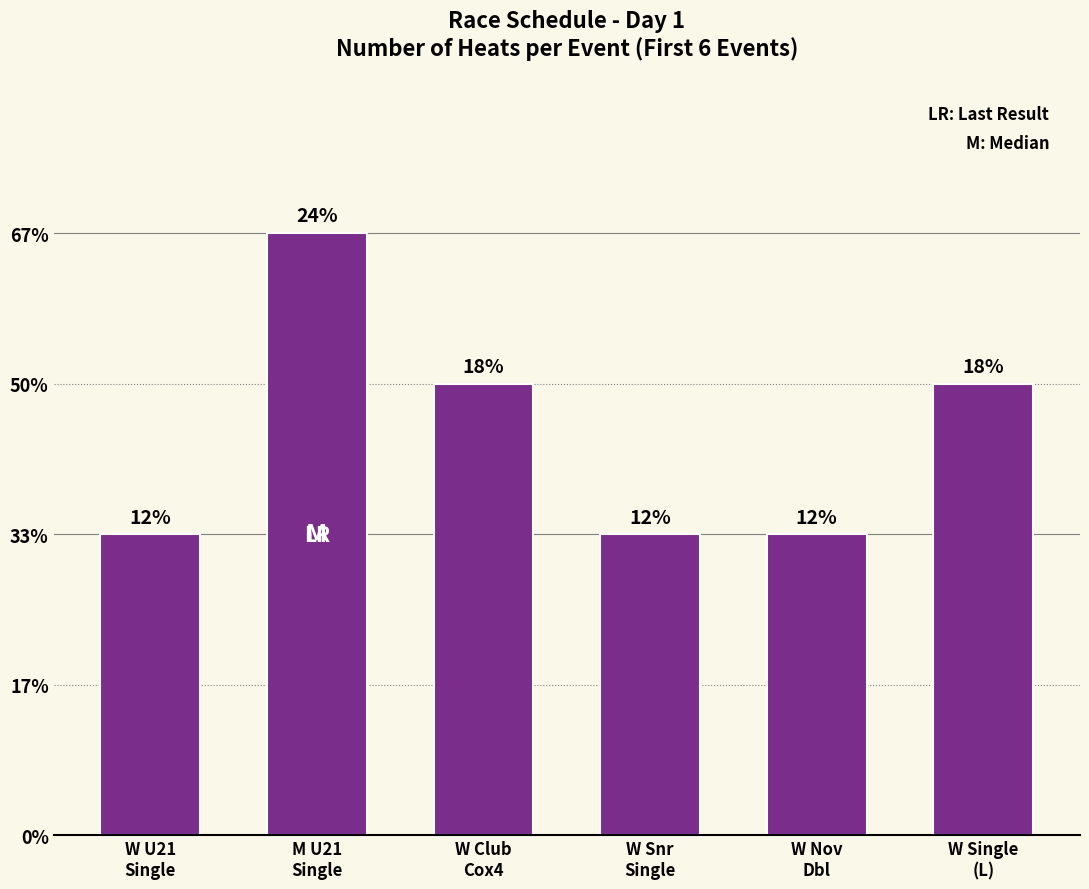

What is the label of the 6th bar from the right?

W U21
Single